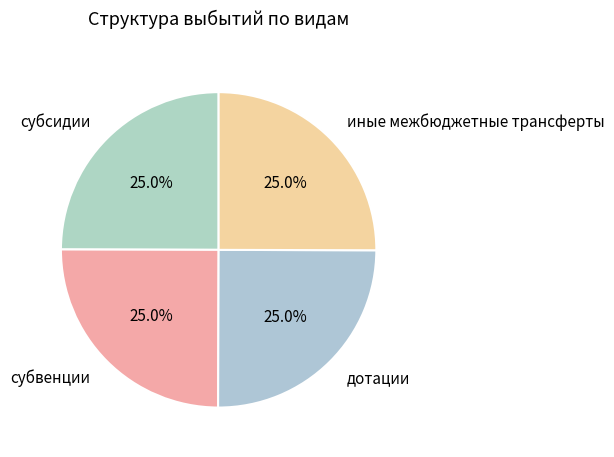

What portion of the pie excludes субсидии?

75.0%